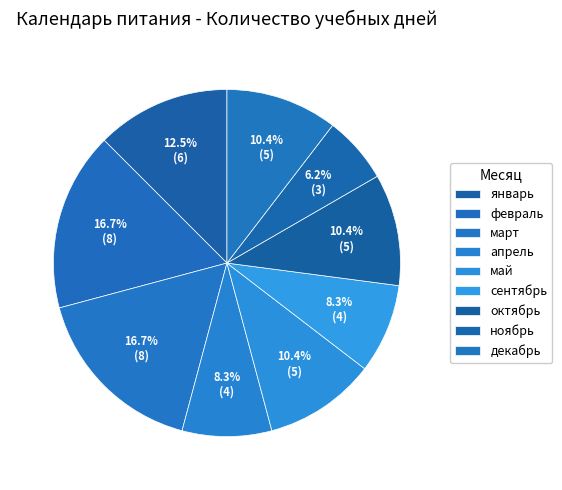

The январь slice represents 22% of the pie. True or false?

False